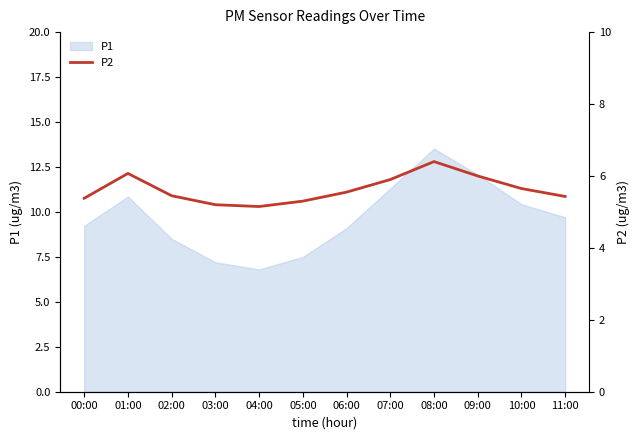

Which category has the highest value in the P1 series?

08:00